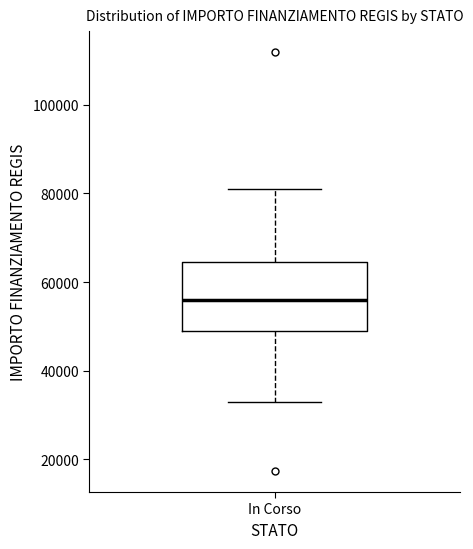

Transcribe this box plot: give where the median line is, the range the box spans, and where the two whiskers end, as read against the y-axis. The values are not printed on the chart, so give them approximately, as read against the axis.

median 56000, box 50000 to 64000, whiskers 32000 to 80000